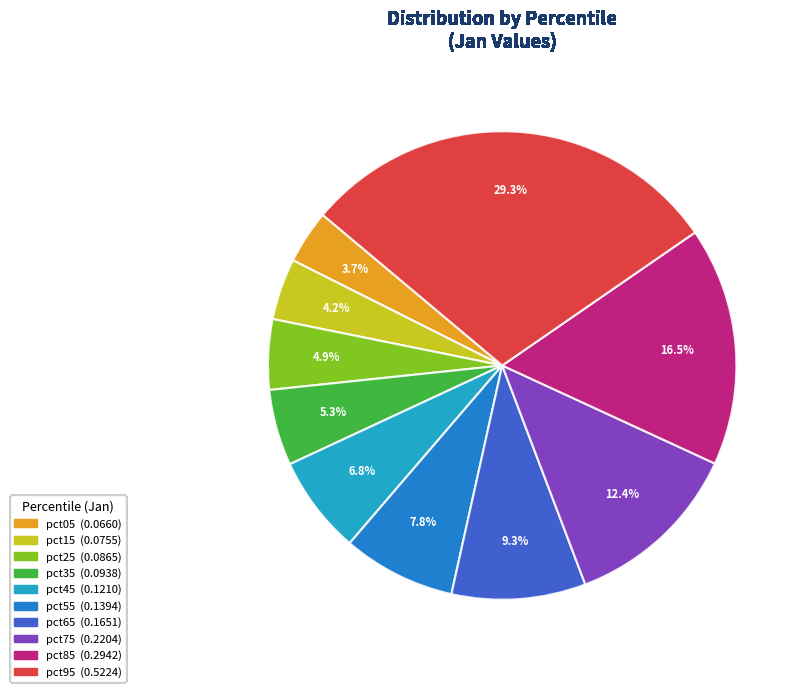

What is the largest slice in the pie chart?

pct95